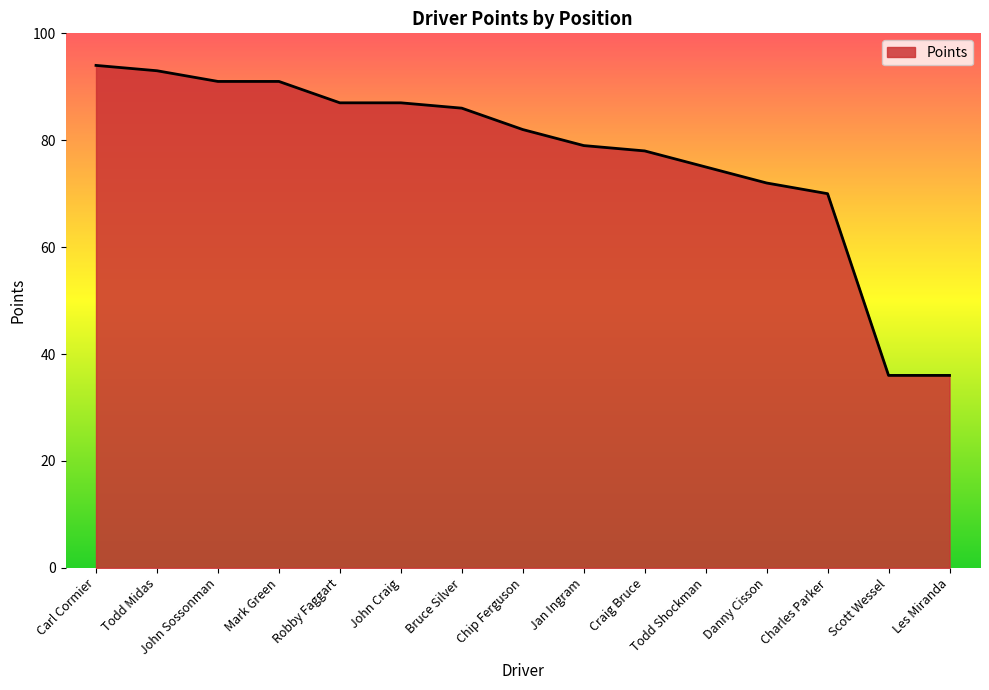

Is it true that the value at Mark Green is 19?

False